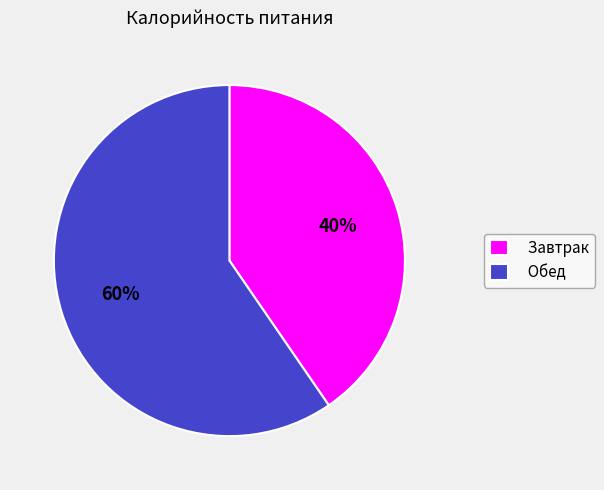

Which category has the smallest portion of the pie?

Завтрак